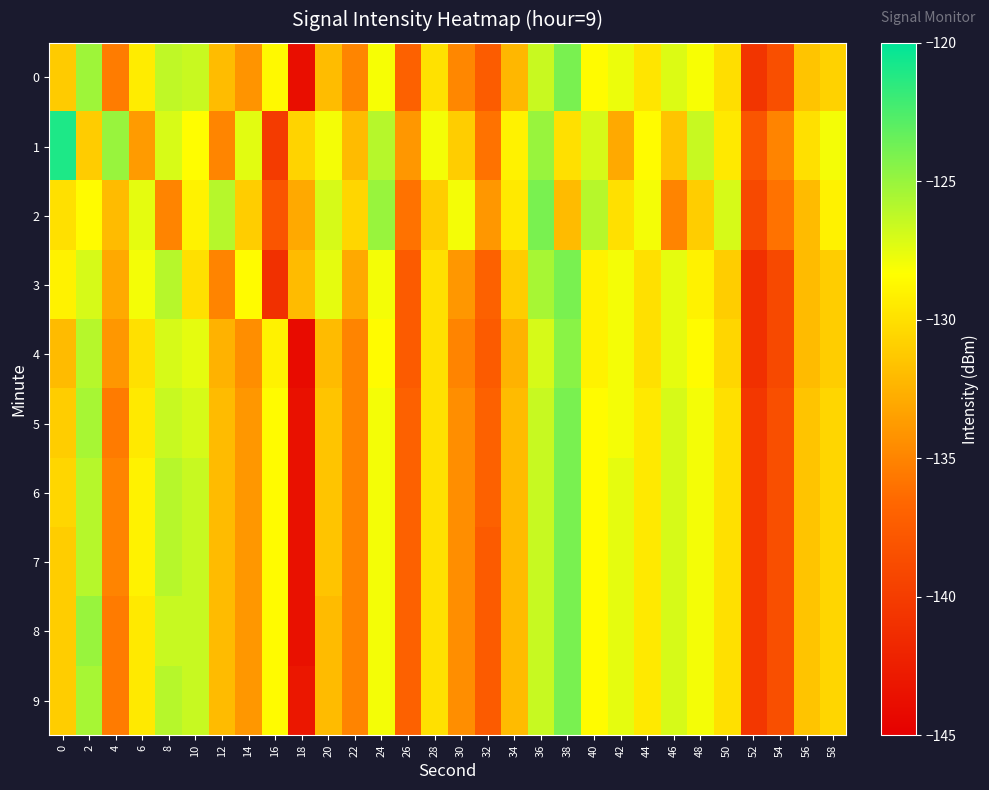

Reading left to right, extract all data points from this chart.

0: 0=-131.1	2=-125.2	4=-135.5	6=-129.3	8=-126.3	10=-126.6	12=-132.0	14=-134.1	16=-128.7	18=-143.7	20=-131.9	22=-135.0	24=-128.1	26=-137.0	28=-129.9	30=-134.8	32=-137.4	34=-132.2	36=-126.5	38=-124.0	40=-128.5	42=-127.8	44=-129.7	46=-127.2	48=-128.2	50=-130.1	52=-140.6	54=-138.5	56=-131.5	58=-130.7
1: 0=-121.0	2=-131.1	4=-125.0	6=-133.7	8=-127.1	10=-128.4	12=-135.0	14=-127.4	16=-140.1	18=-130.7	20=-128.0	22=-132.0	24=-126.0	26=-134.0	28=-128.0	30=-131.0	32=-136.0	34=-129.0	36=-125.0	38=-130.0	40=-127.0	42=-133.0	44=-128.5	46=-131.5	48=-126.5	50=-129.5	52=-138.0	54=-135.0	56=-130.0	58=-128.0
2: 0=-130.0	2=-128.5	4=-132.0	6=-127.5	8=-135.0	10=-129.0	12=-126.0	14=-131.0	16=-138.0	18=-133.0	20=-127.0	22=-130.5	24=-125.0	26=-136.0	28=-131.0	30=-128.0	32=-134.0	34=-129.5	36=-124.0	38=-132.0	40=-126.0	42=-130.0	44=-128.0	46=-135.0	48=-131.0	50=-127.0	52=-139.0	54=-136.0	56=-132.0	58=-129.0
3: 0=-129.0	2=-127.0	4=-133.0	6=-128.0	8=-126.0	10=-130.0	12=-135.0	14=-128.5	16=-141.0	18=-132.0	20=-127.5	22=-133.0	24=-128.0	26=-137.5	28=-130.0	30=-134.0	32=-137.0	34=-131.0	36=-125.5	38=-124.0	40=-129.0	42=-128.0	44=-130.0	46=-127.5	48=-129.0	50=-131.0	52=-141.0	54=-139.0	56=-132.0	58=-131.0
4: 0=-132.0	2=-126.0	4=-134.0	6=-130.0	8=-127.0	10=-127.5	12=-132.5	14=-134.5	16=-129.0	18=-144.0	20=-132.0	22=-135.0	24=-128.5	26=-137.5	28=-130.0	30=-135.0	32=-137.5	34=-132.5	36=-127.0	38=-124.5	40=-129.0	42=-128.0	44=-130.0	46=-127.5	48=-128.5	50=-130.5	52=-141.0	54=-139.0	56=-132.0	58=-131.0
5: 0=-131.0	2=-125.5	4=-135.5	6=-129.5	8=-126.5	10=-127.0	12=-132.0	14=-134.0	16=-128.5	18=-143.5	20=-131.5	22=-135.0	24=-128.0	26=-137.0	28=-130.0	30=-134.5	32=-137.0	34=-132.0	36=-126.5	38=-124.0	40=-128.5	42=-128.0	44=-129.5	46=-127.0	48=-128.0	50=-130.0	52=-140.5	54=-138.5	56=-131.5	58=-130.5
6: 0=-130.5	2=-126.0	4=-135.0	6=-129.0	8=-126.0	10=-126.5	12=-132.0	14=-134.0	16=-128.5	18=-143.5	20=-131.5	22=-135.0	24=-128.0	26=-137.0	28=-130.0	30=-134.5	32=-137.0	34=-132.0	36=-126.5	38=-124.0	40=-128.5	42=-127.5	44=-129.5	46=-127.0	48=-128.0	50=-130.0	52=-140.5	54=-138.5	56=-131.5	58=-130.5
7: 0=-131.0	2=-126.0	4=-135.0	6=-129.0	8=-126.0	10=-126.5	12=-132.0	14=-134.0	16=-128.5	18=-143.5	20=-131.5	22=-135.0	24=-128.0	26=-137.0	28=-130.0	30=-134.5	32=-137.5	34=-132.0	36=-126.5	38=-124.0	40=-128.5	42=-127.5	44=-129.5	46=-127.0	48=-128.0	50=-130.0	52=-140.5	54=-138.5	56=-131.5	58=-130.5
8: 0=-131.0	2=-125.0	4=-135.5	6=-129.5	8=-126.5	10=-126.5	12=-132.0	14=-134.0	16=-128.5	18=-143.5	20=-132.0	22=-135.0	24=-128.0	26=-137.0	28=-130.0	30=-134.5	32=-137.5	34=-132.0	36=-126.5	38=-124.0	40=-128.5	42=-127.5	44=-129.5	46=-127.0	48=-128.0	50=-130.0	52=-140.5	54=-138.5	56=-131.5	58=-130.5
9: 0=-131.0	2=-125.5	4=-135.5	6=-129.5	8=-126.0	10=-126.5	12=-132.0	14=-134.0	16=-128.5	18=-143.0	20=-132.0	22=-135.0	24=-128.0	26=-137.0	28=-130.0	30=-134.5	32=-137.5	34=-132.0	36=-126.5	38=-124.0	40=-128.5	42=-127.5	44=-129.5	46=-127.0	48=-128.0	50=-130.0	52=-140.5	54=-138.5	56=-131.5	58=-130.5